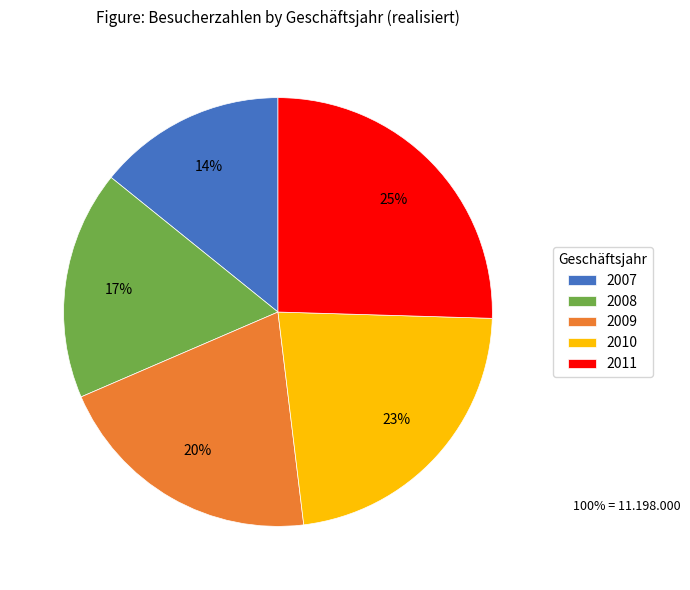

How many slices are in this pie chart?

5